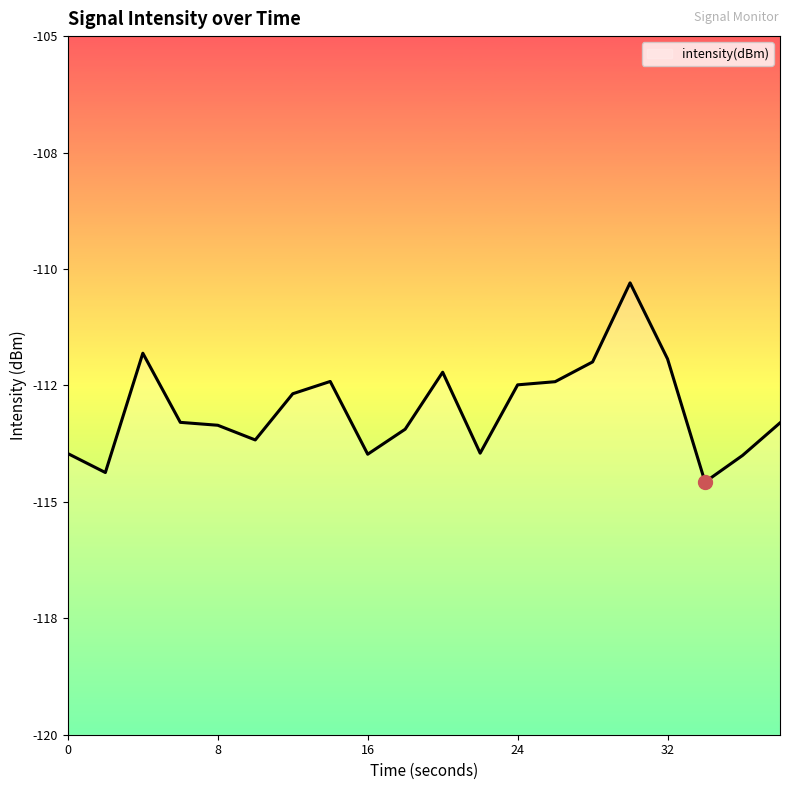

True or false: the data shows -112.2 at 20.

True